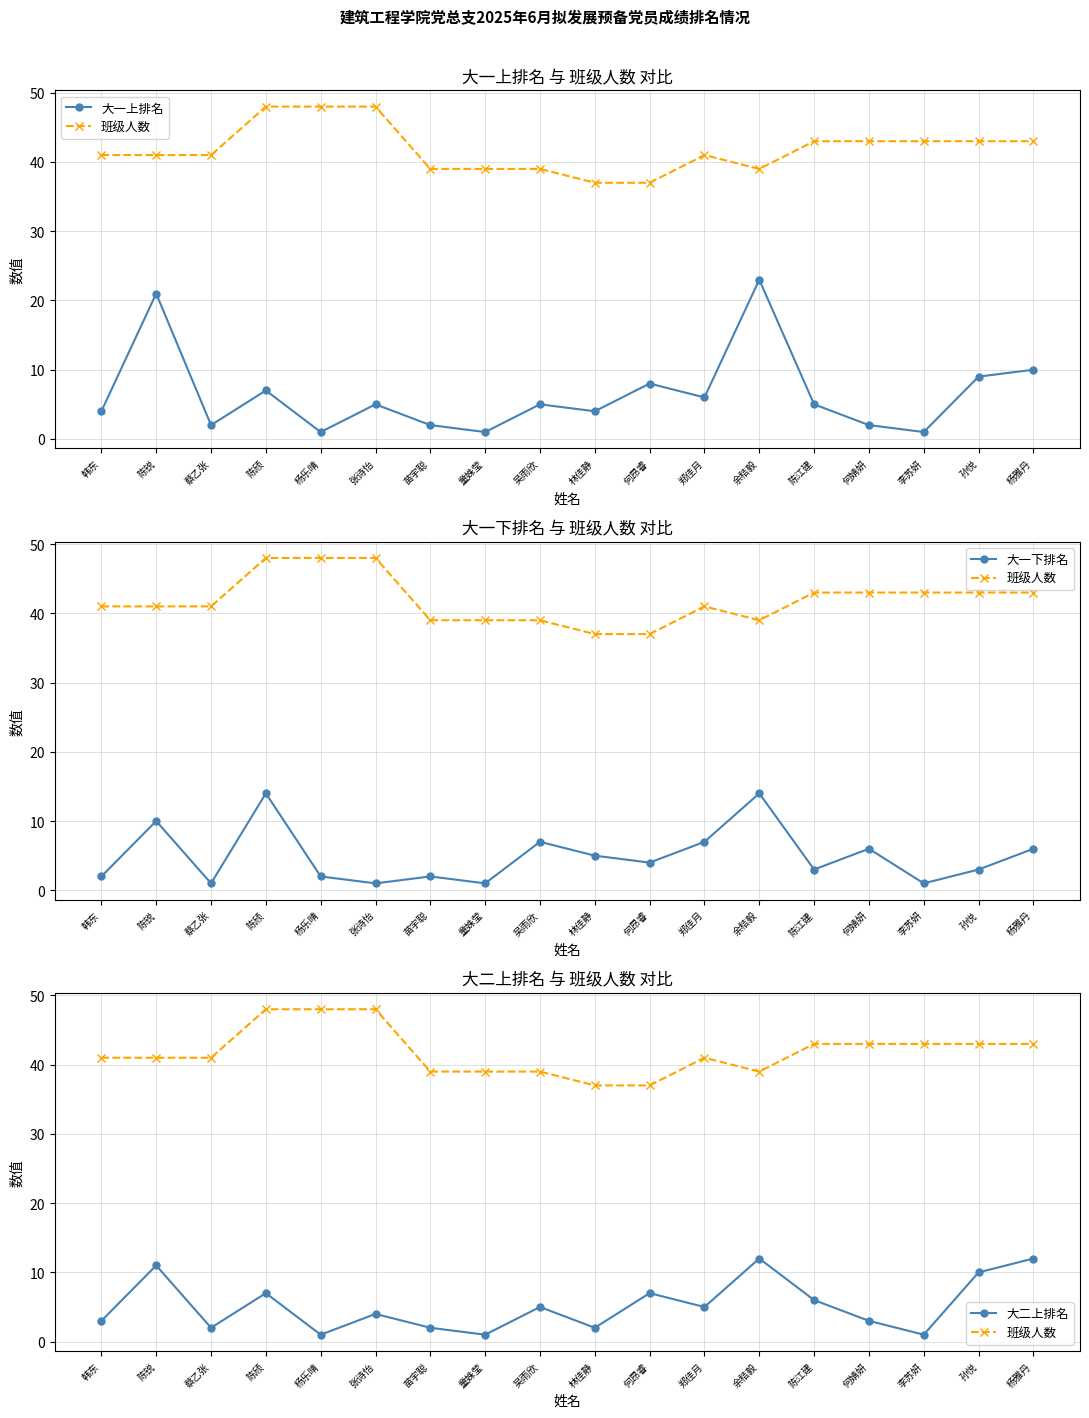

True or false: 大二上排名 has a value of 1 at 李苏妍.

True